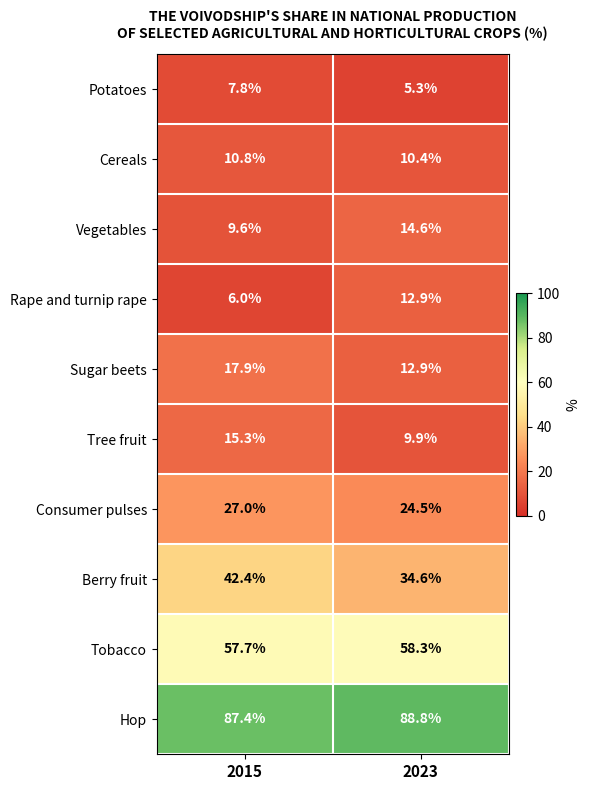

Reading left to right, list all the values displayed in this chart.

Potatoes: 7.8	5.3
Cereals: 10.8	10.4
Vegetables: 9.6	14.6
Rape and turnip rape: 6.0	12.9
Sugar beets: 17.9	12.9
Tree fruit: 15.3	9.9
Consumer pulses: 27.0	24.5
Berry fruit: 42.4	34.6
Tobacco: 57.7	58.3
Hop: 87.4	88.8